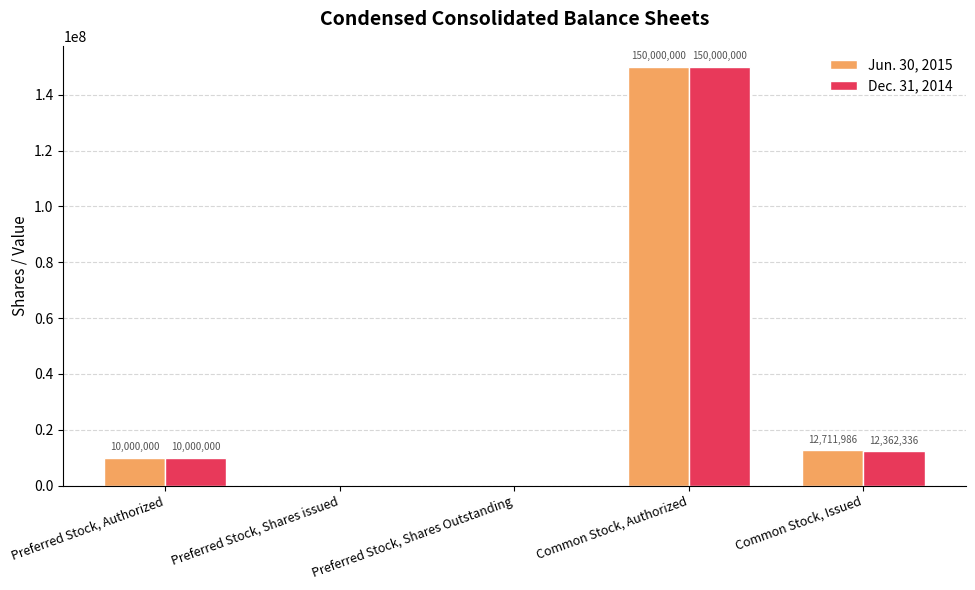

Is the value of Jun. 30, 2015 at Preferred Stock, Shares issued greater than the value of Dec. 31, 2014 at Common Stock, Issued?

No